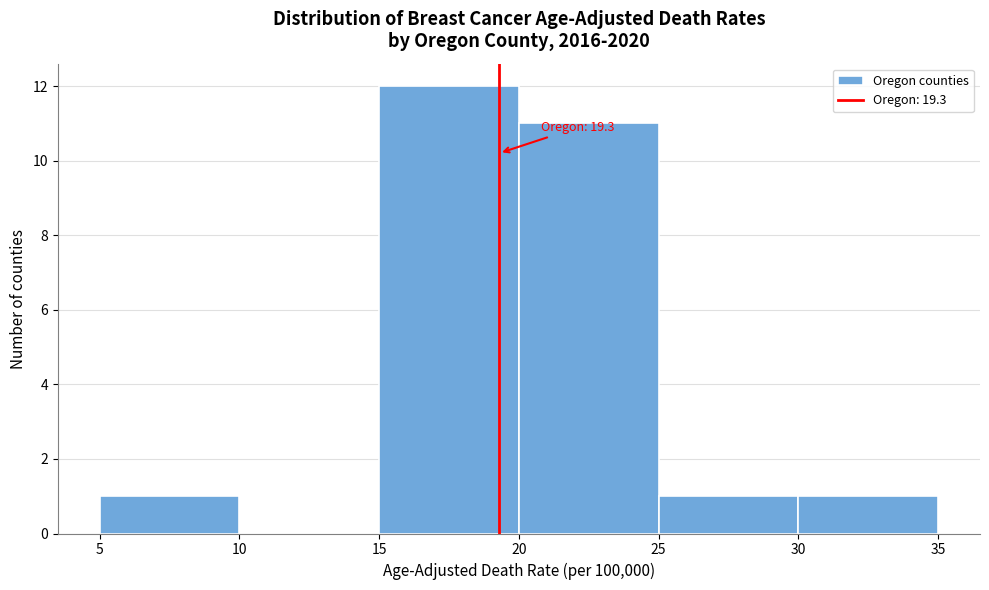

Over which range of the x-axis is the bar tallest?

15 to 20